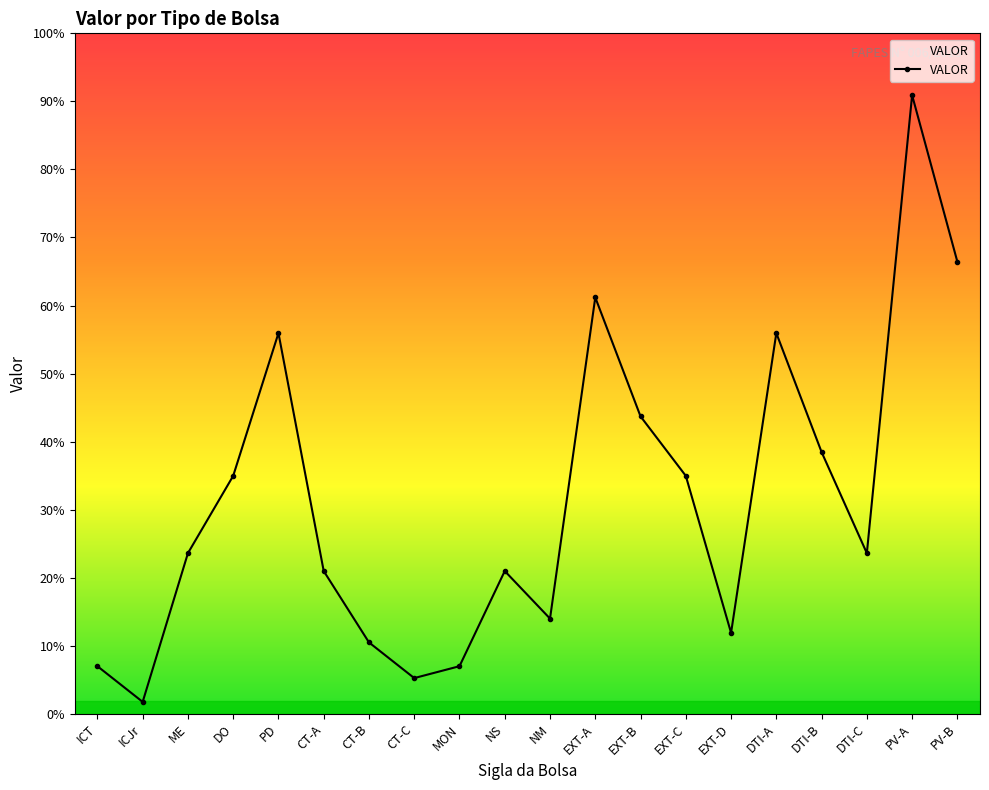

Where is the first local maximum?

PD